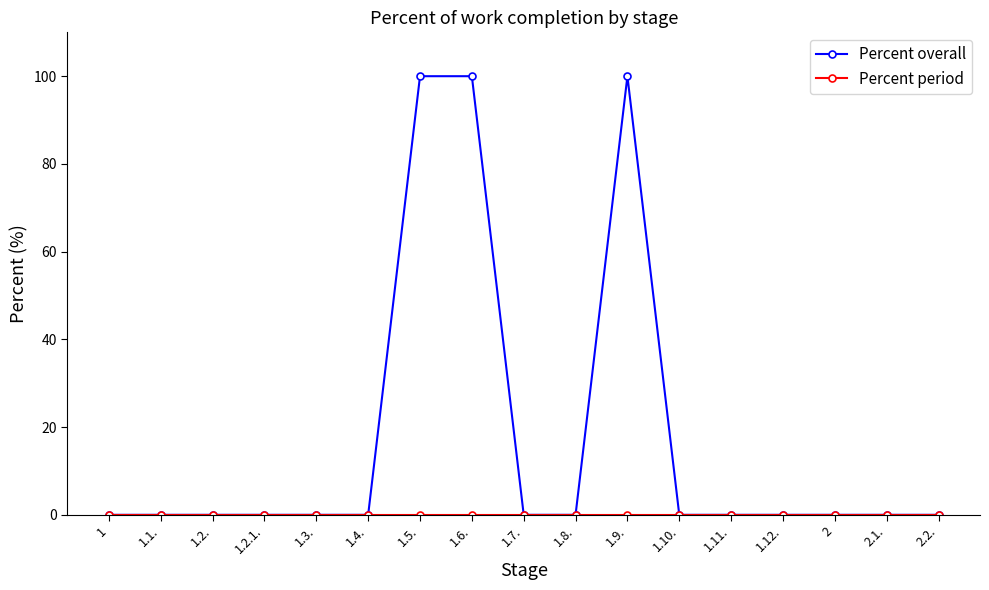

Which series has the largest total across all categories?

Percent overall